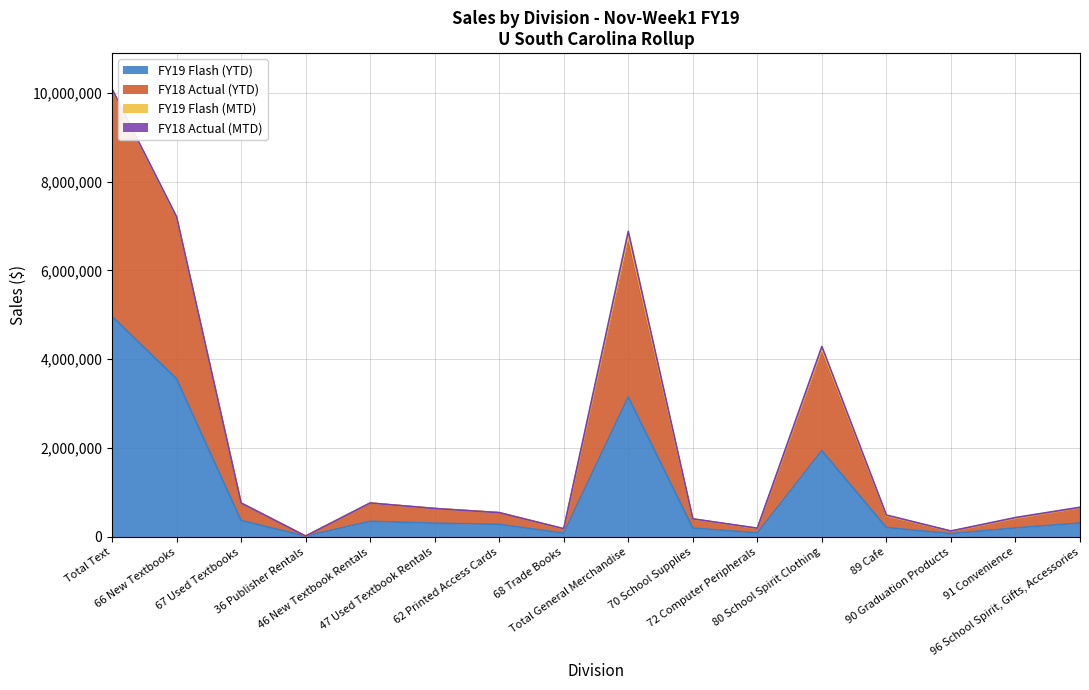

True or false: FY19 Flash (YTD) and FY18 Actual (YTD) intersect in this chart.

False